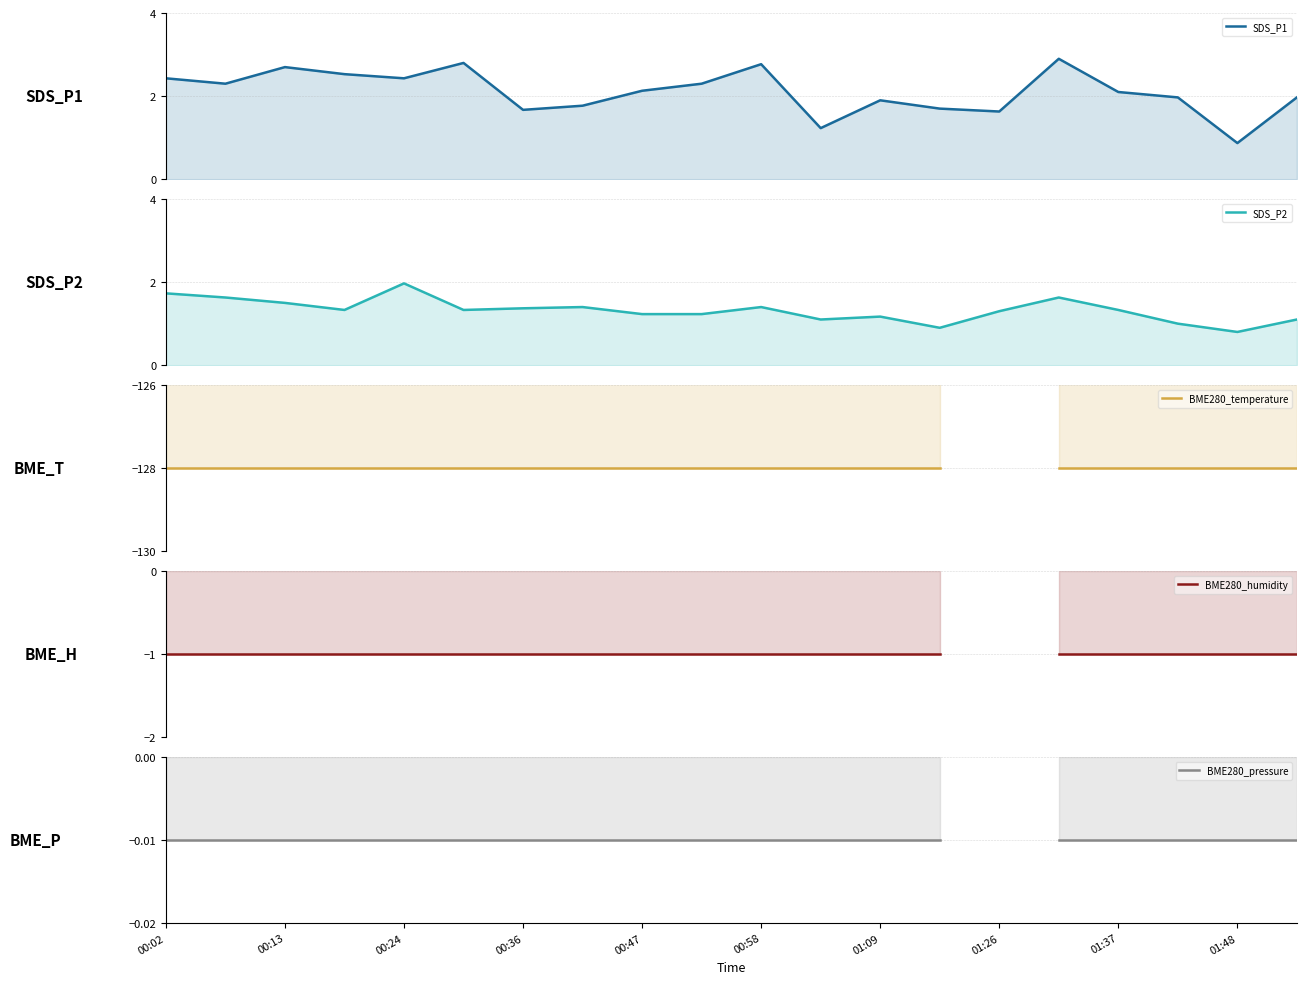

What is the difference between the second highest and second lowest values in the SDS_P1 series?

1.6